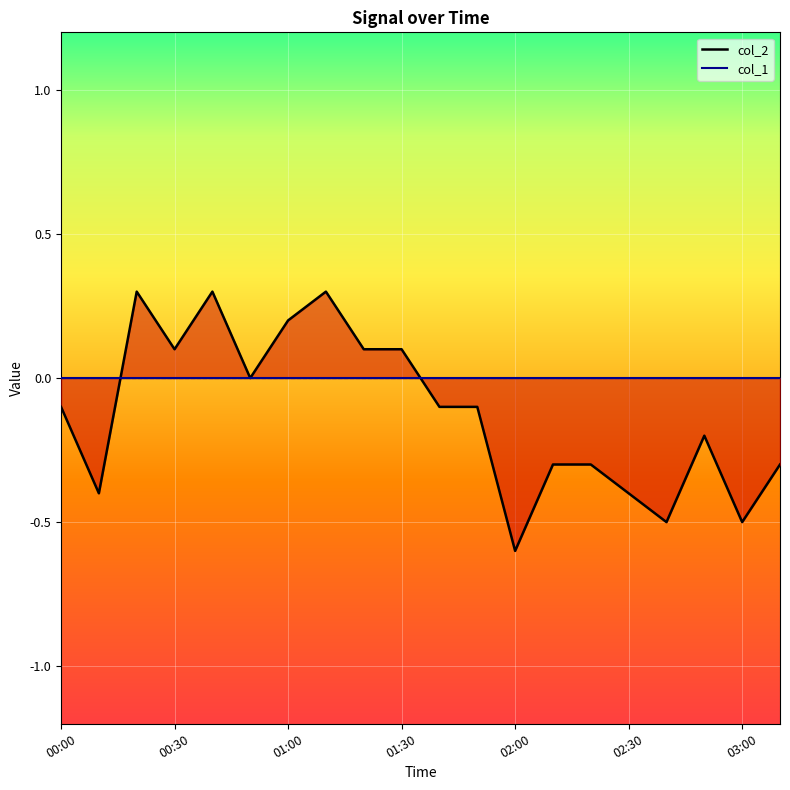

Reading left to right, extract all data points from this chart.

col_2 line: -0.1	-0.4	0.3	0.1	0.3	0.0	0.2	0.3	0.1	0.1	-0.1	-0.1	-0.6	-0.3	-0.3	-0.4	-0.5	-0.2	-0.5	-0.3
col_1 line: 0.0	0.0	0.0	0.0	0.0	0.0	0.0	0.0	0.0	0.0	0.0	0.0	0.0	0.0	0.0	0.0	0.0	0.0	0.0	0.0